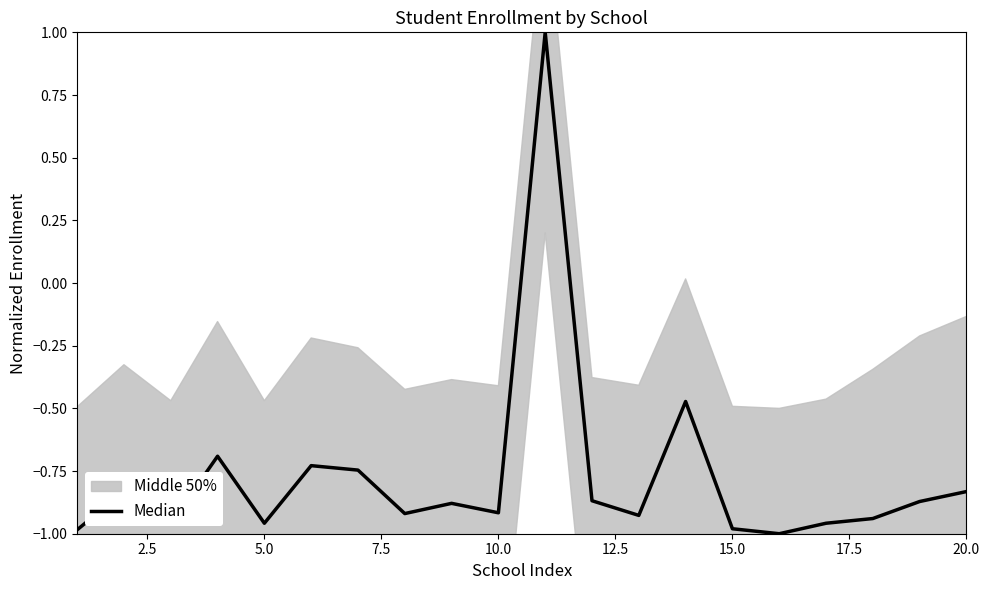

What is the greatest value displayed?

1.0